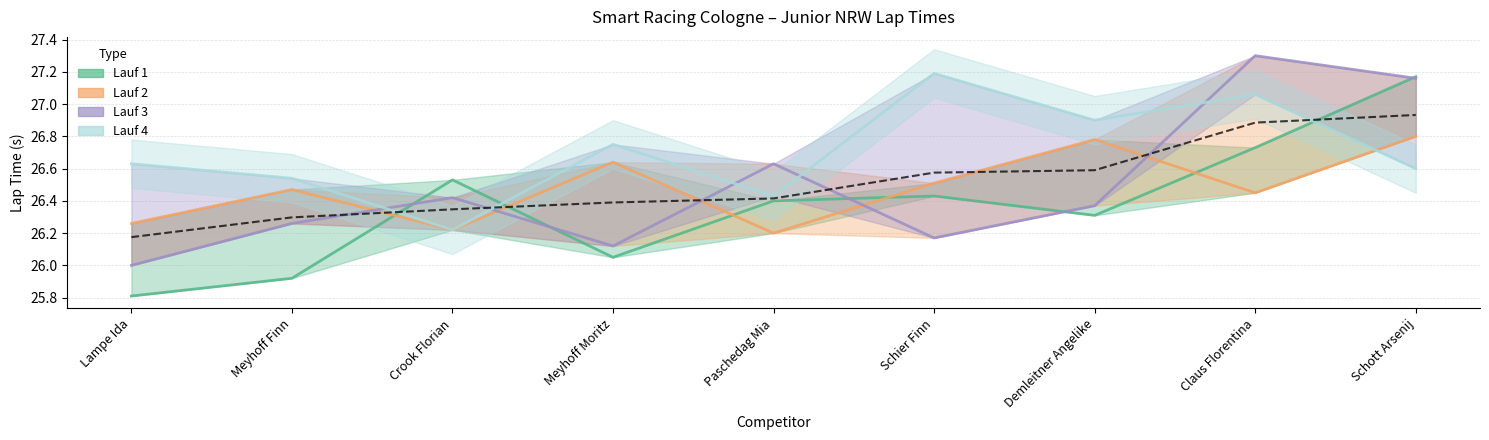

Where do Lauf 4 and Lauf 3 first cross each other?

Meyhoff Finn and Crook Florian